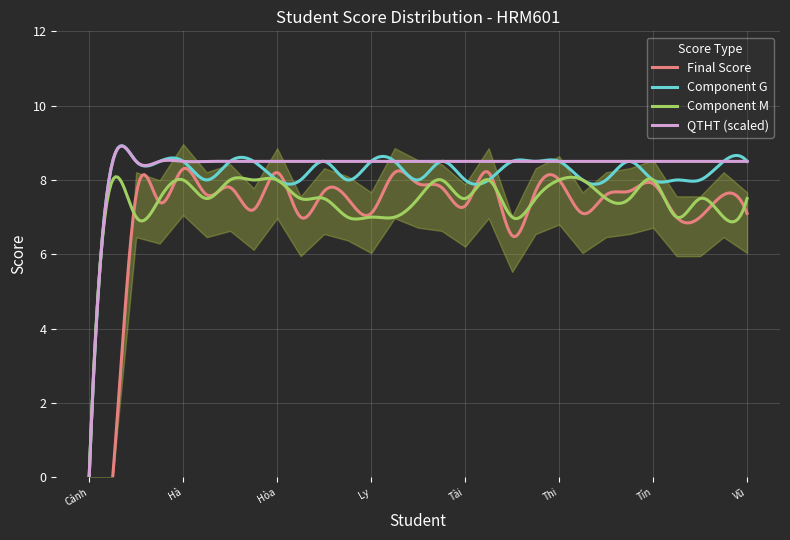

List the labels in order of Component G value, smallest first.

Cảnh, Hiền, Hòa, Khang, Lực, Phương, Tài, Thanh, Thoa, Thúy, Tín, Trung, Tuấn, Đạt, Diệu, Dũng, Hà, Hoa, Hoàng Hoa, Linh, Ly, Nga, Minh Phương, Quốc Thanh, Thạnh, Thi, Thủy, Tưởng, Vũ